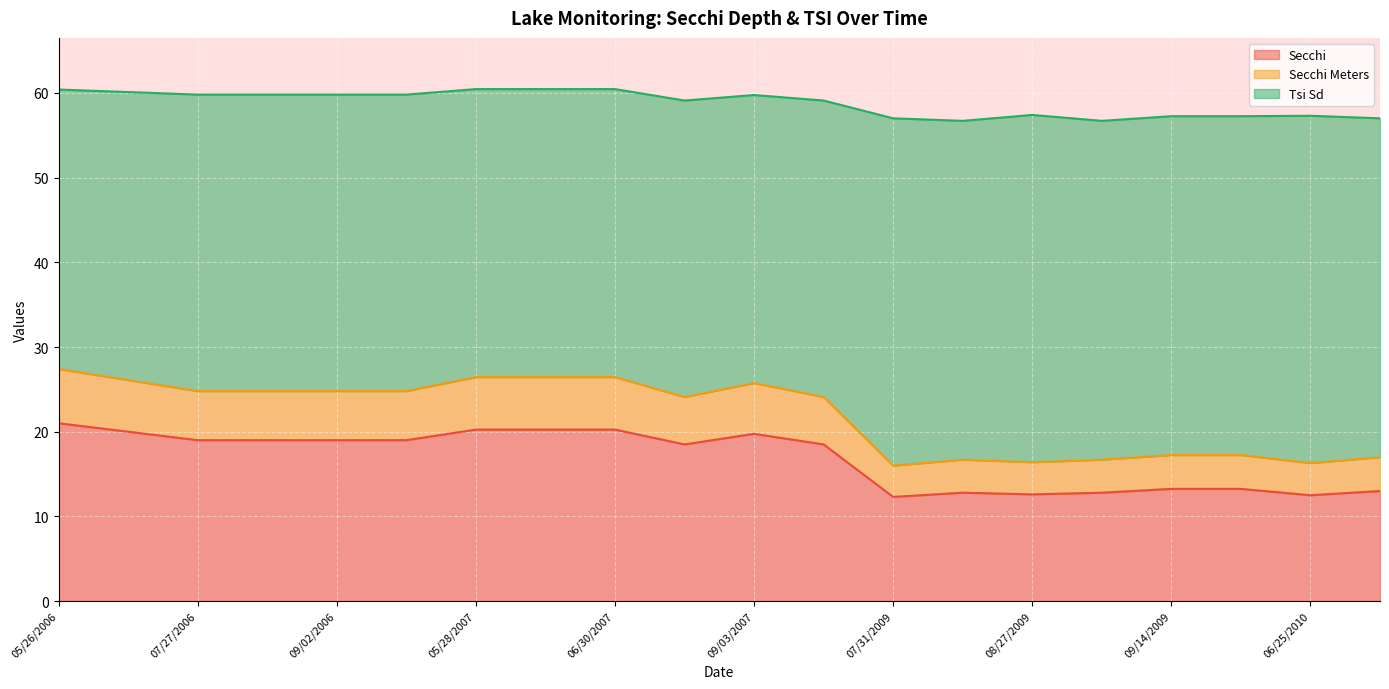

What is the lowest value of the Secchi series?

12.3